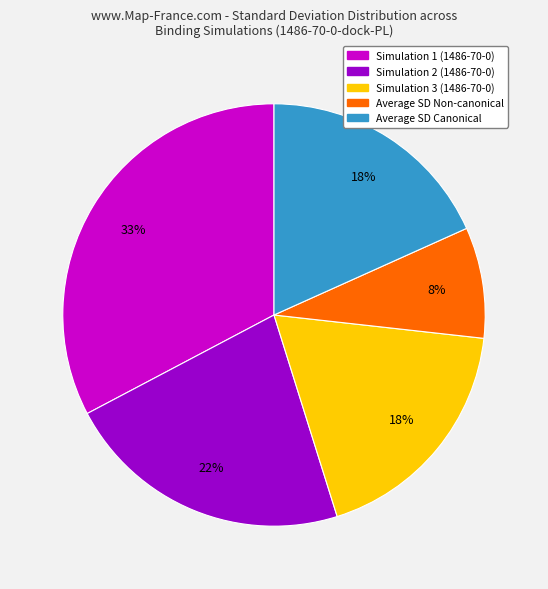

How many slices are in this pie chart?

5